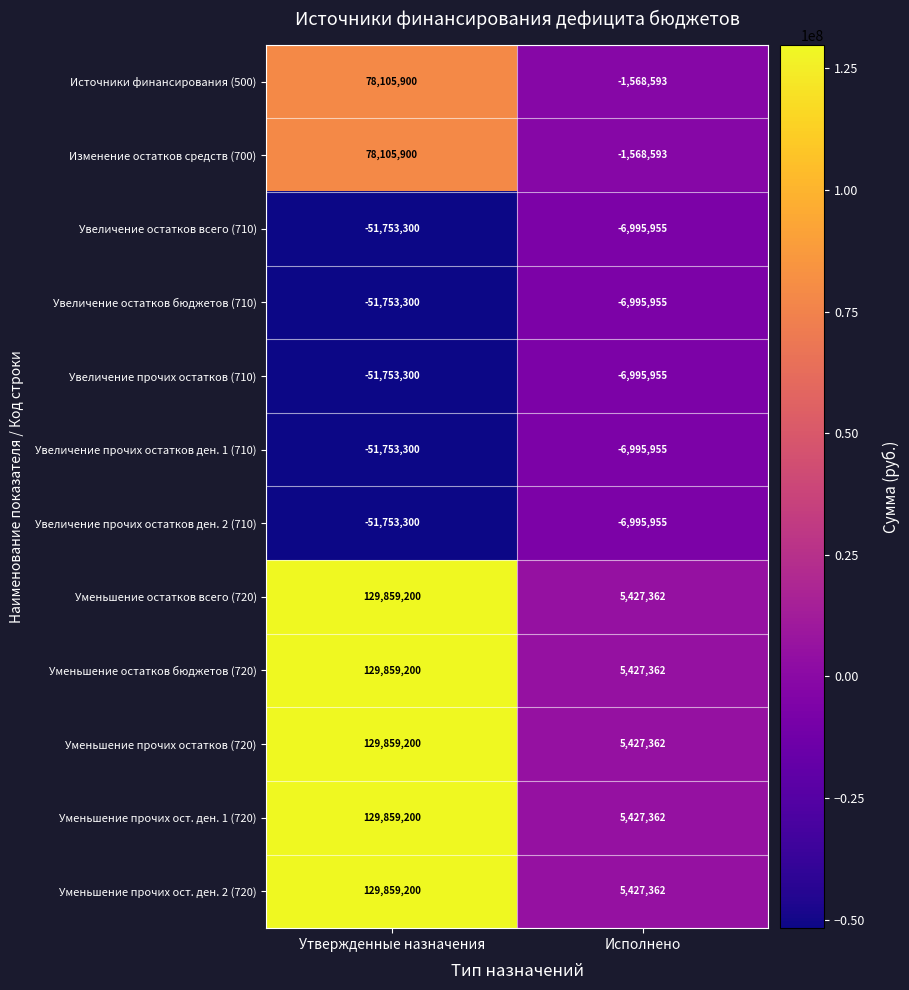

Is it true that Увеличение остатков всего (710) equals -29973386 at Утвержденные назначения?

False